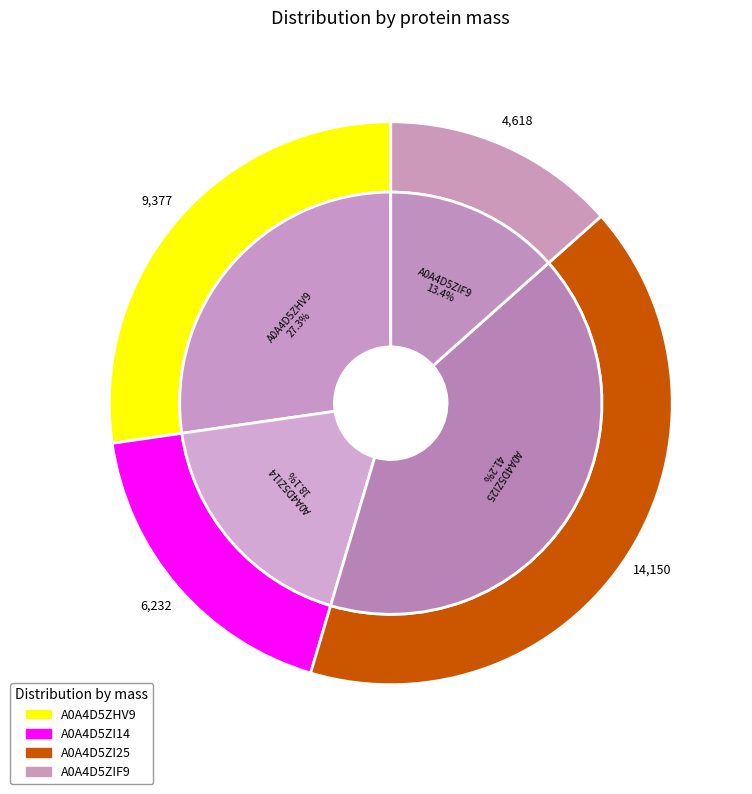

Is it true that A0A4D5ZHV9 is 16% of the pie?

False